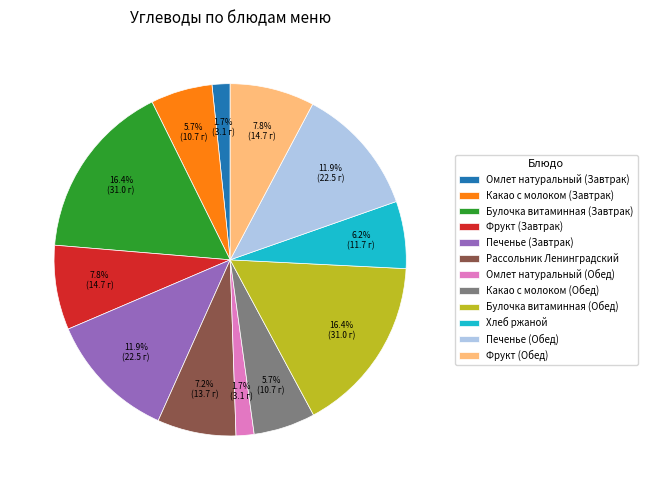

Is there any slice that represents more than half of the pie?

No